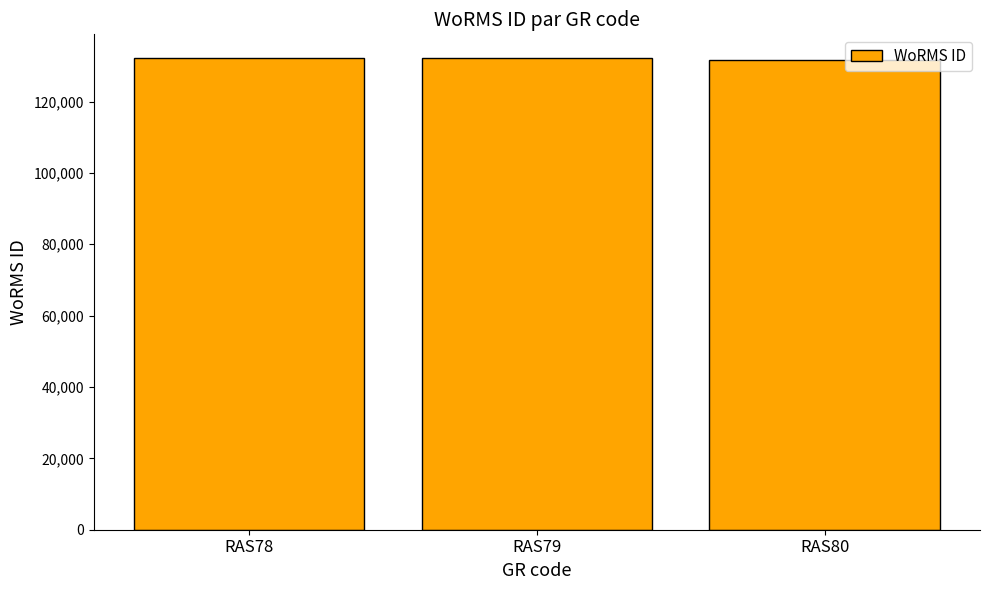

What is the approximate value at RAS80, to the nearest 10?

131720